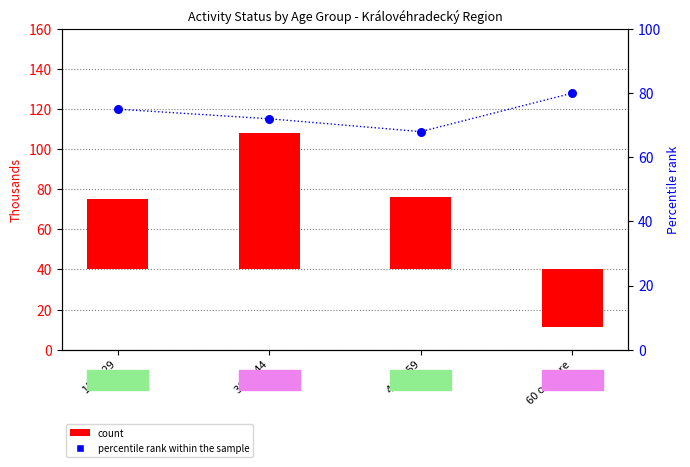

Which series has the widest spread of Y values?

count